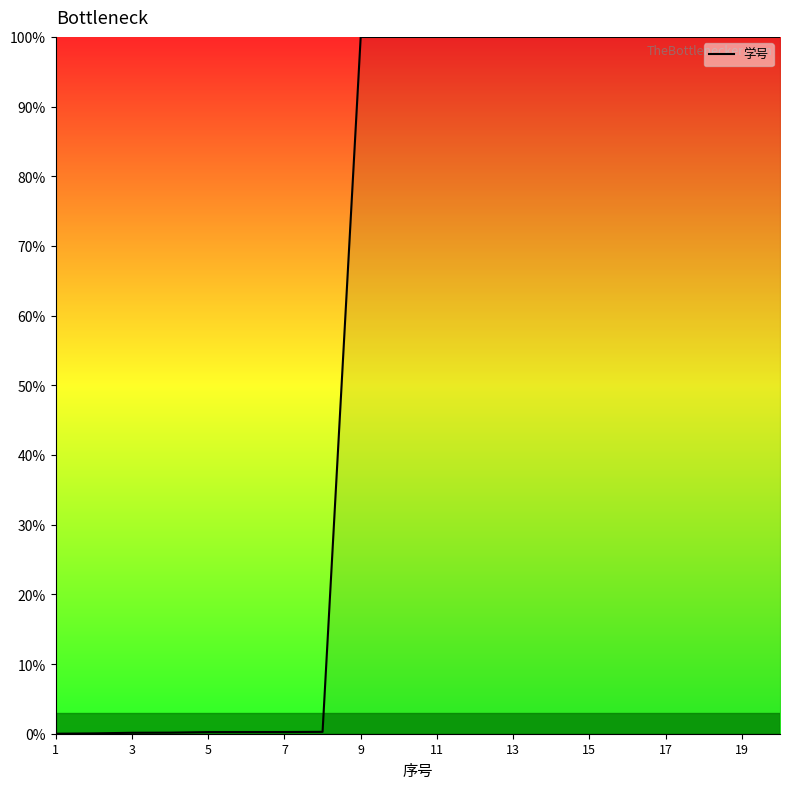

What is the difference between the second highest and second lowest values?

100.0